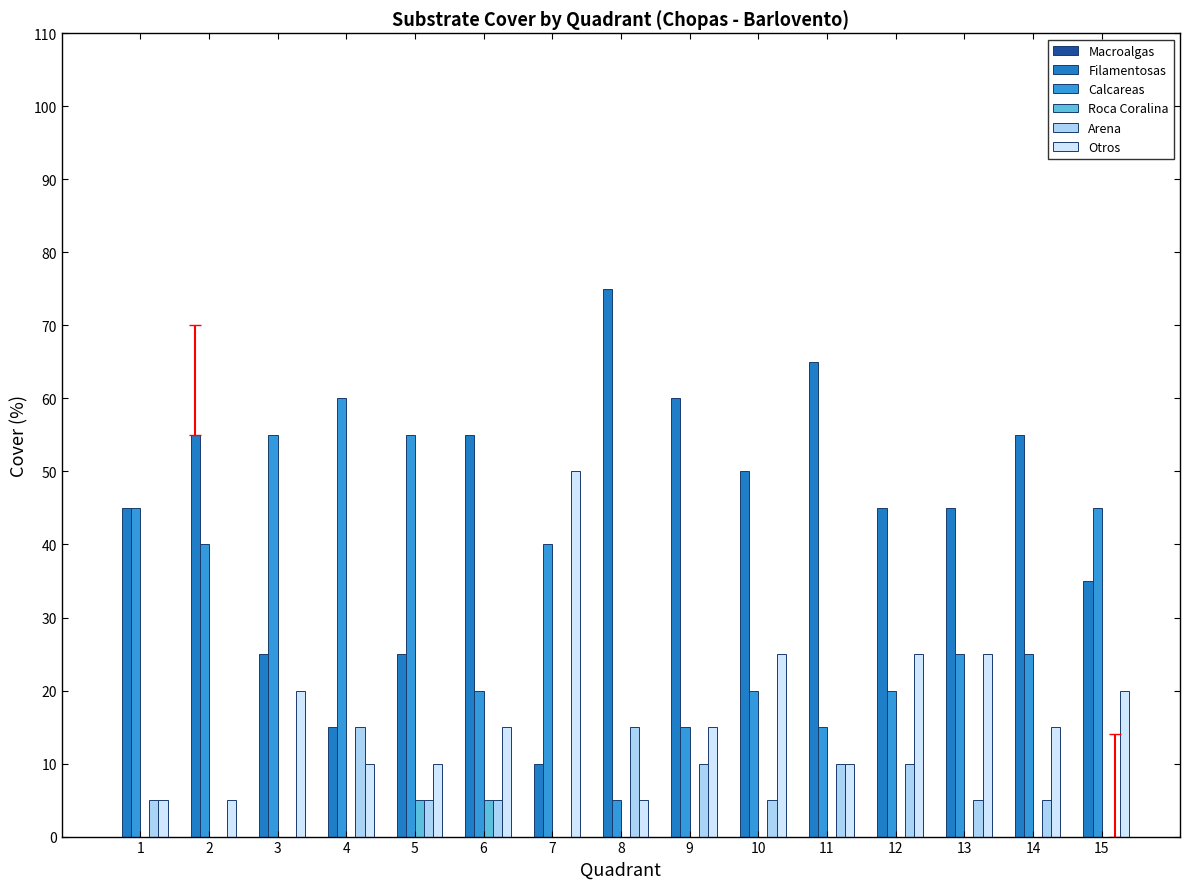

Rank the series at 9 from lowest to highest value.

Macroalgas, Roca Coralina, Arena, Calcareas, Otros, Filamentosas